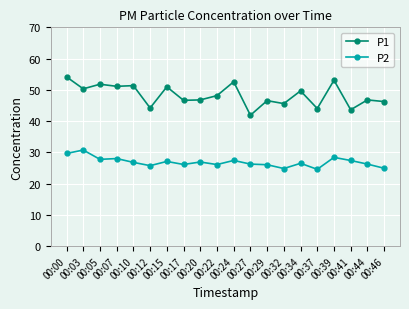

What is the value of the P2 point at the 16th from the left?

24.6